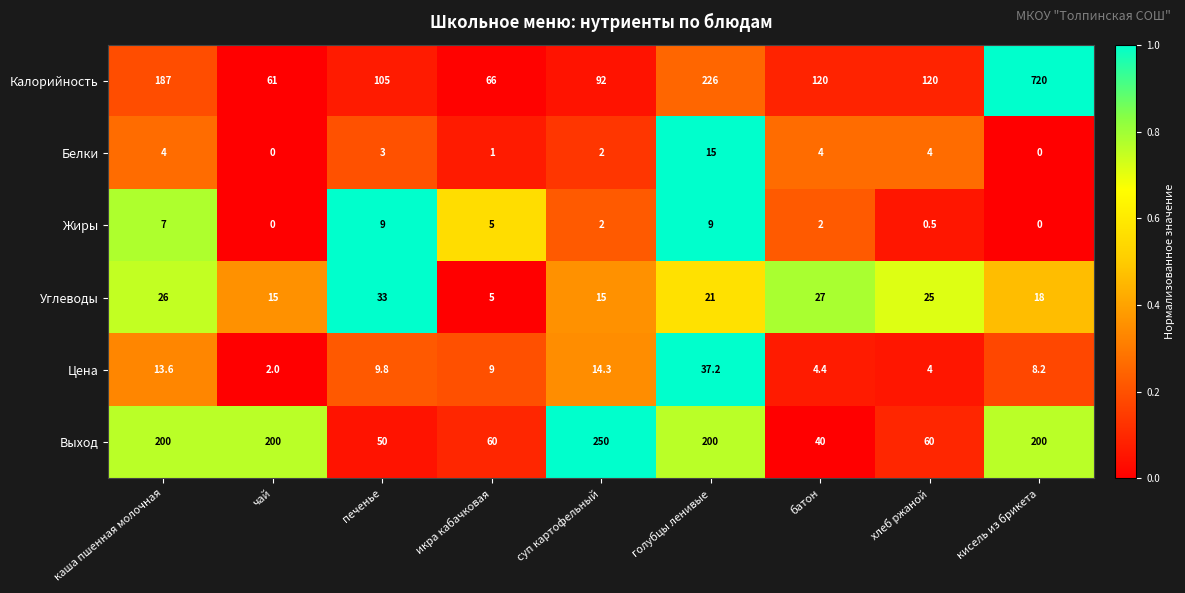

What is the difference between the Жиры values at батон and печенье?

7.0